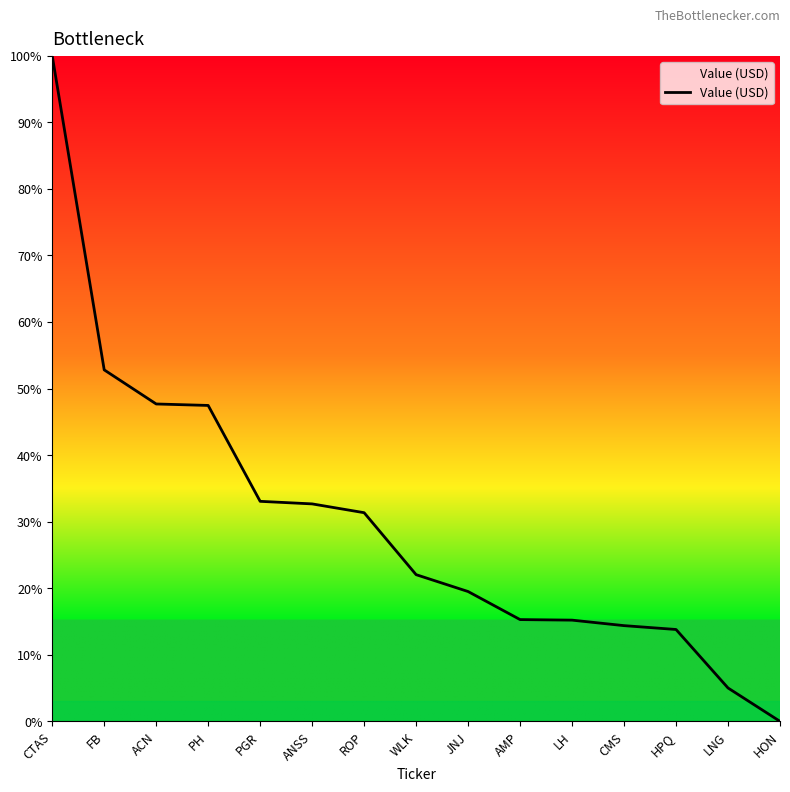

What is the change in value from ACN to JNJ?

-28.2